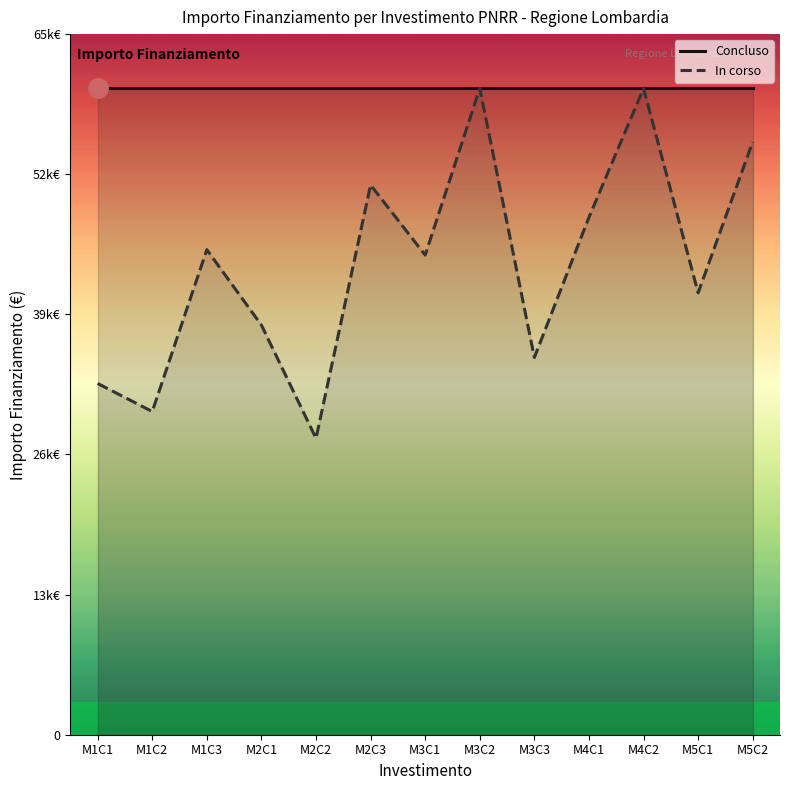

What is the total value across all series at M5C2?

114966